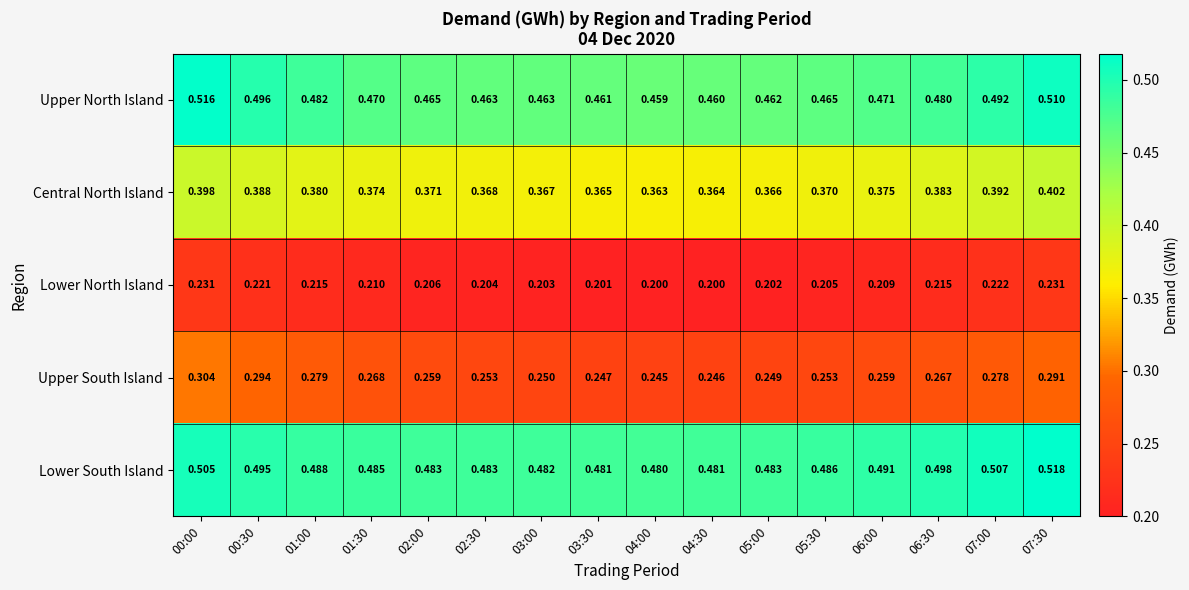

Which series changed the most between 00:00 and 07:00?

Upper South Island